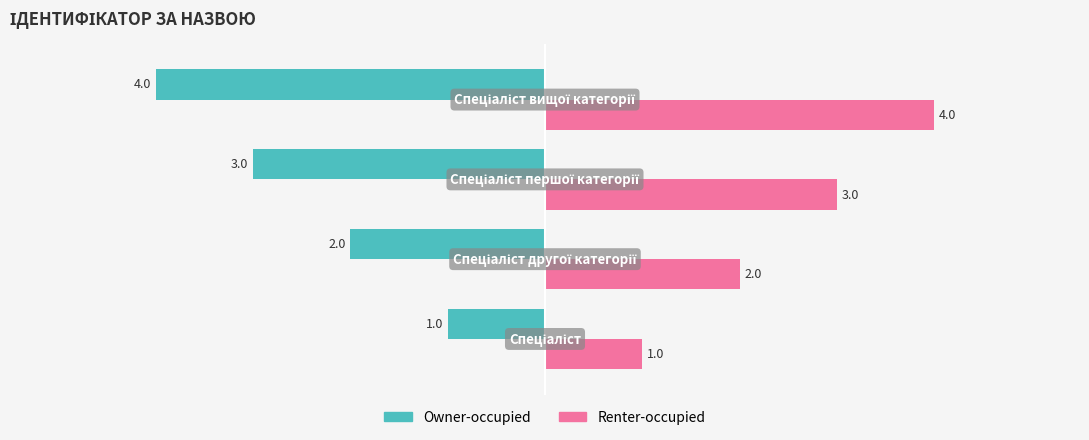

What is the sum of all Owner-occupied values?

-10